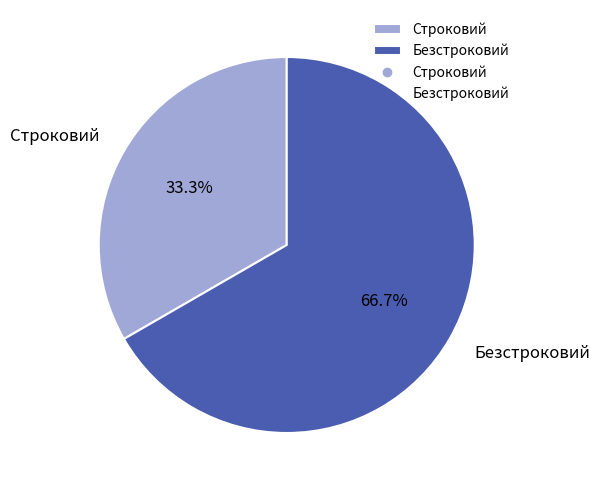

What is the total percentage of Строковий and Безстроковий?

100.0%